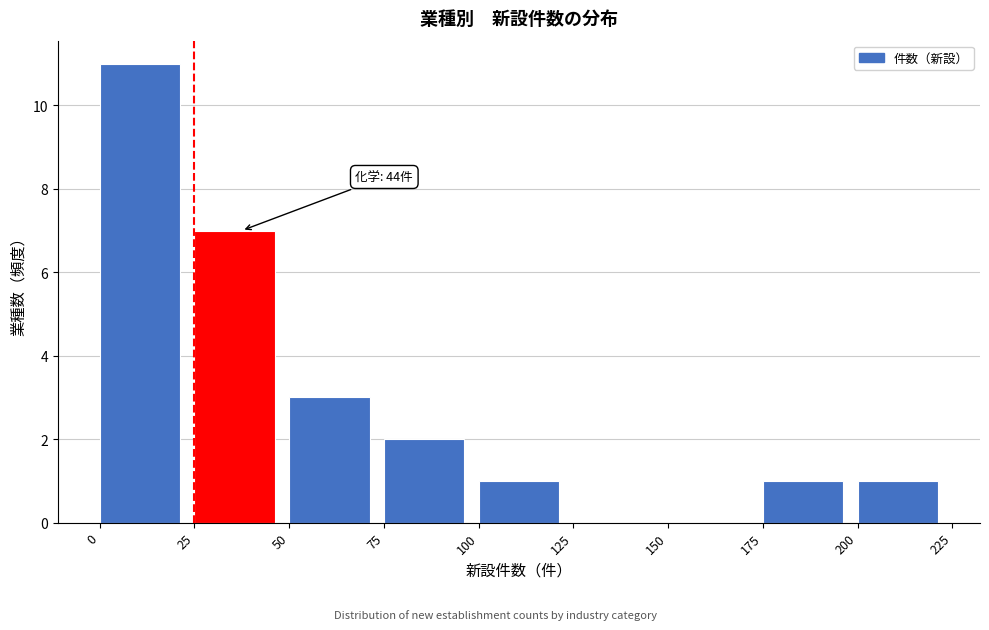

Over which range of the x-axis is the bar tallest?

0 to 25